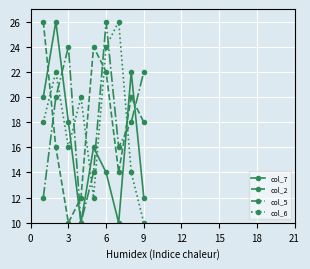

How many interior local valleys does the col_6 series have?

2